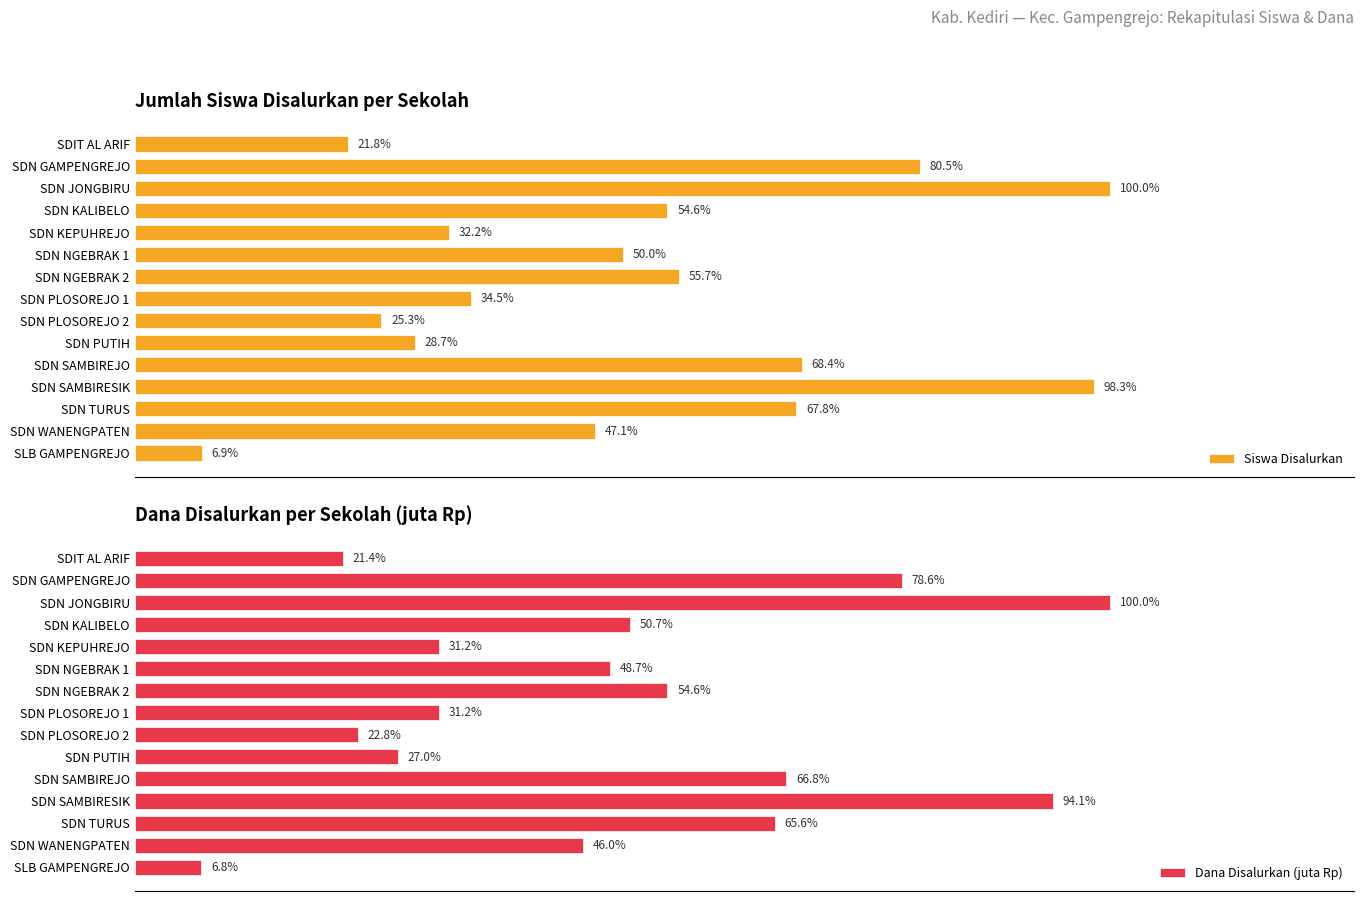

The value of Siswa Disalurkan at SDN SAMBIREJO is 163.9. True or false?

False